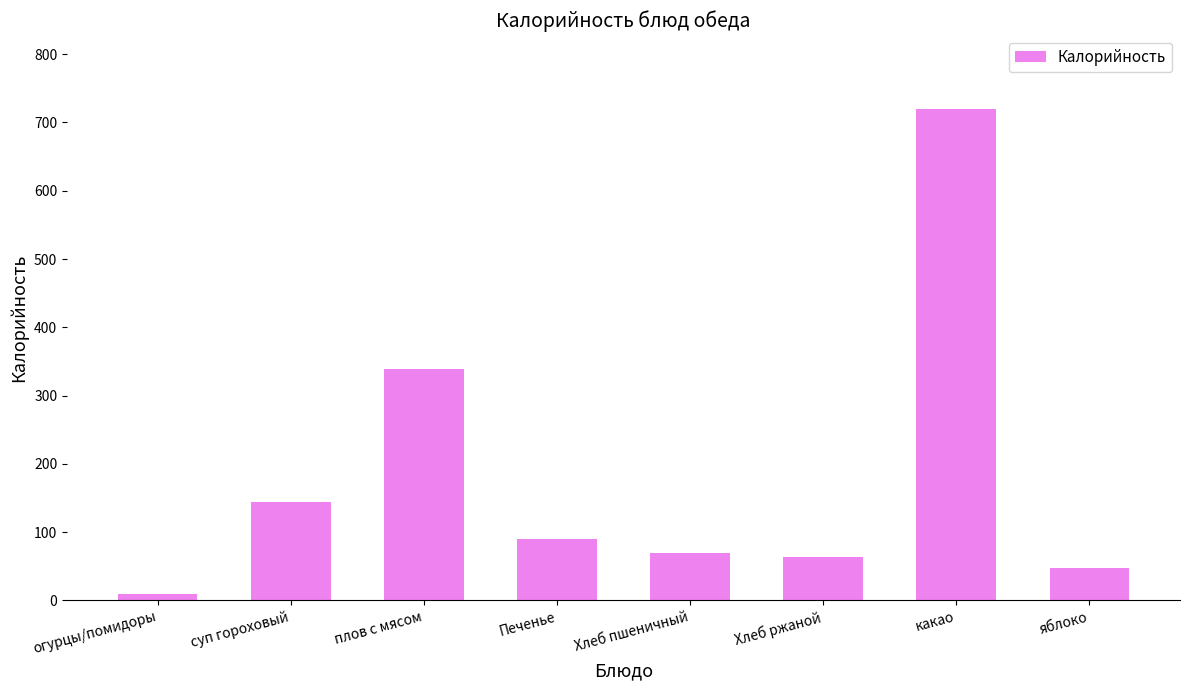

True or false: the data shows 97.3 at Хлеб пшеничный.

False